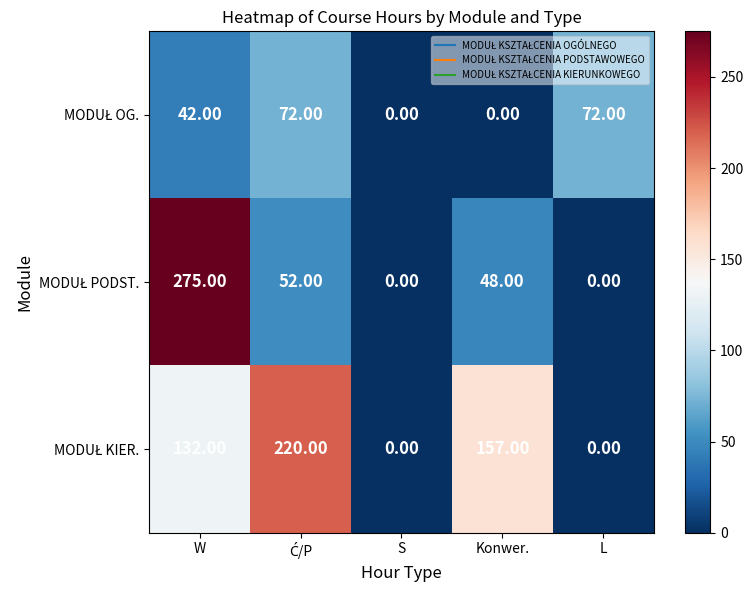

What is the total value across all series at W?

449